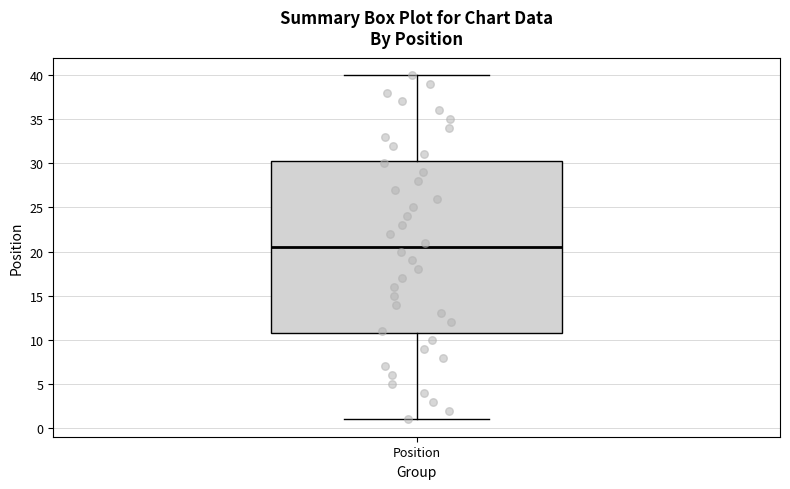

Transcribe this box plot: give where the median line is, the range the box spans, and where the two whiskers end, as read against the y-axis. The values are not printed on the chart, so give them approximately, as read against the axis.

median 20.5, box 11.0 to 30.5, whiskers 1.0 to 40.0